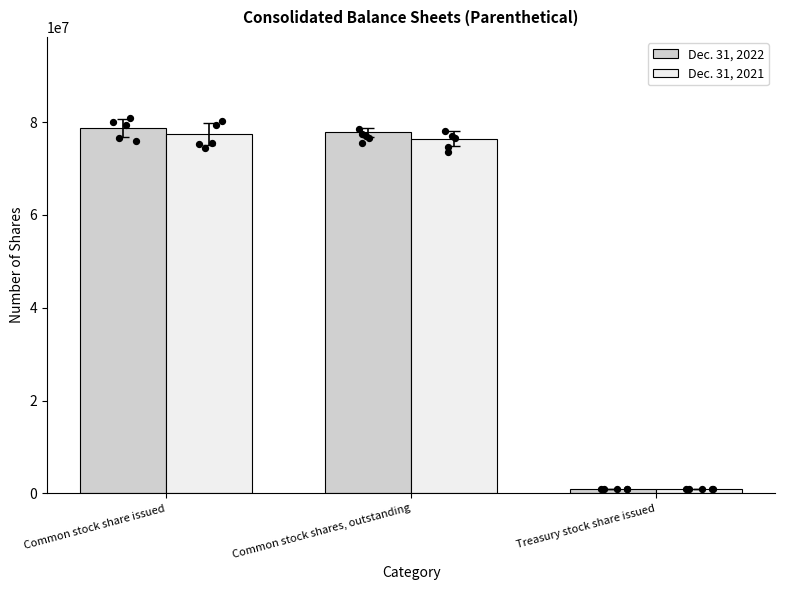

Which series has the largest Y range (max minus min)?

Dec. 31, 2022